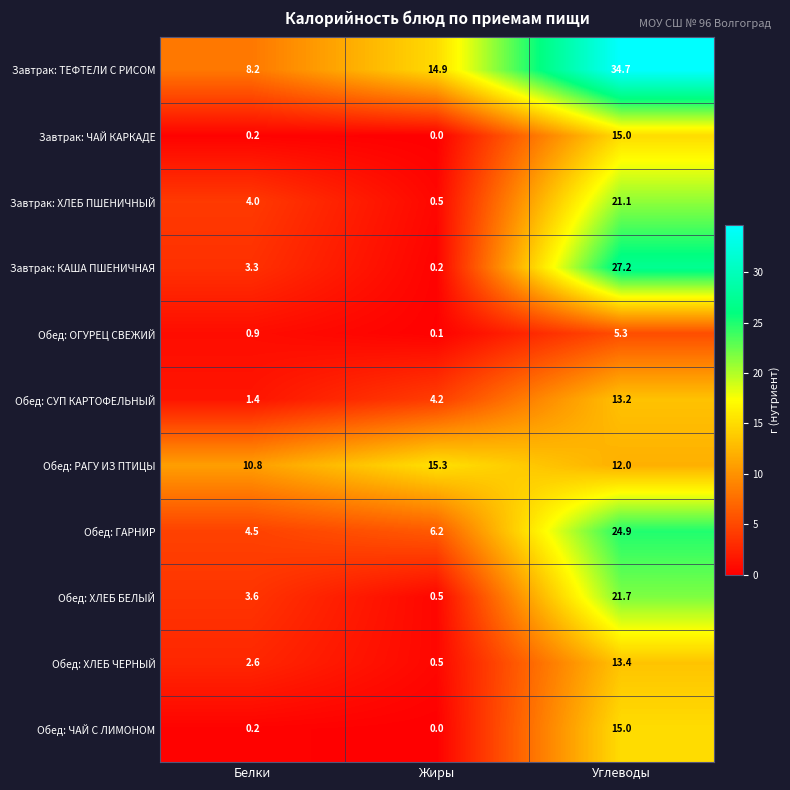

At which category is the sum across all series the highest?

Углеводы